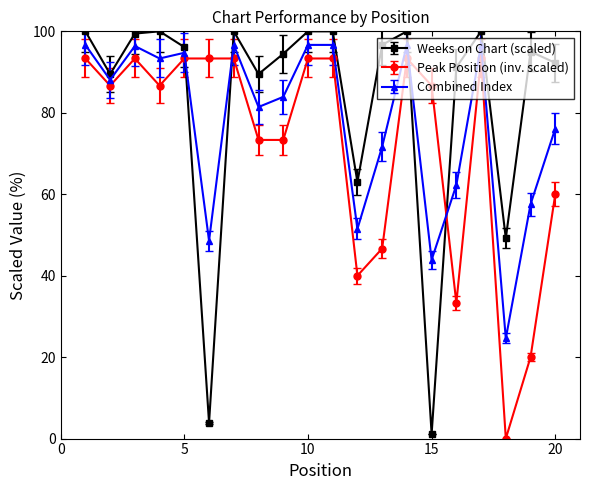

How many interior local valleys does the Weeks on Chart (scaled) series have?

6